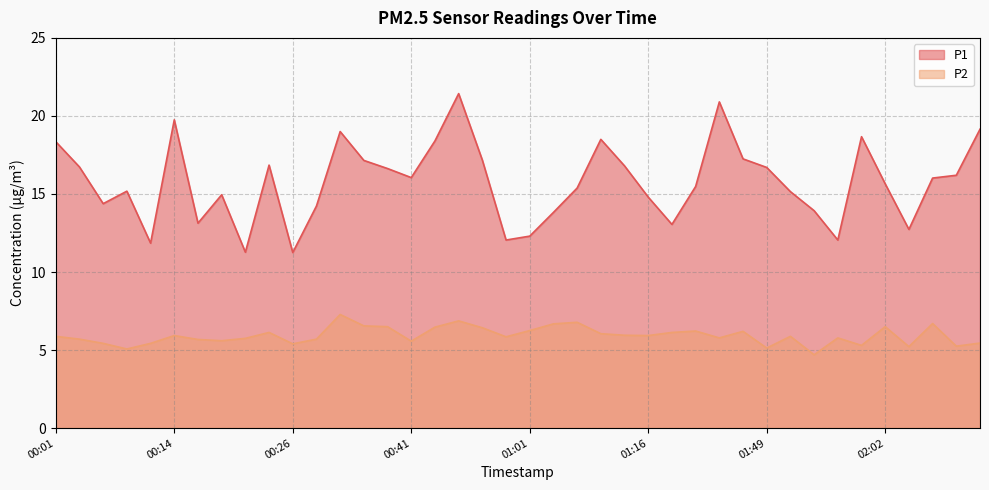

What is the sum of the P2 values at 00:38 and 00:16?

12.2